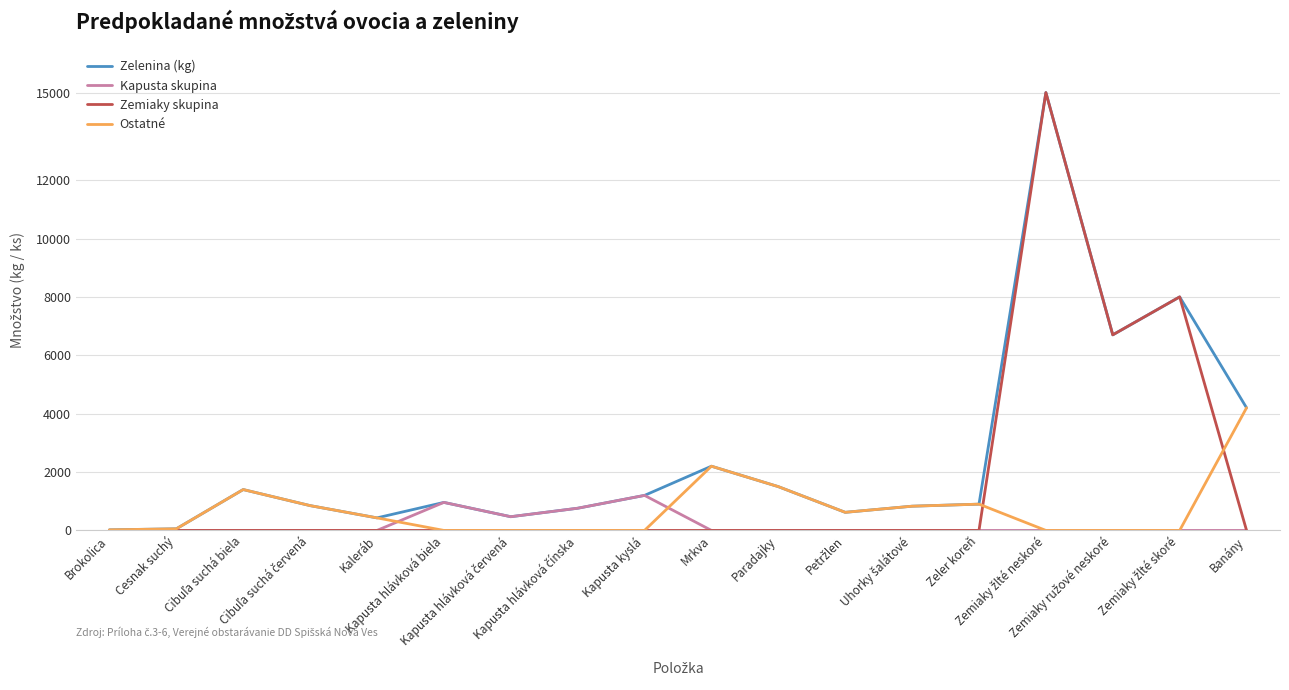

How many series are shown in this chart?

4